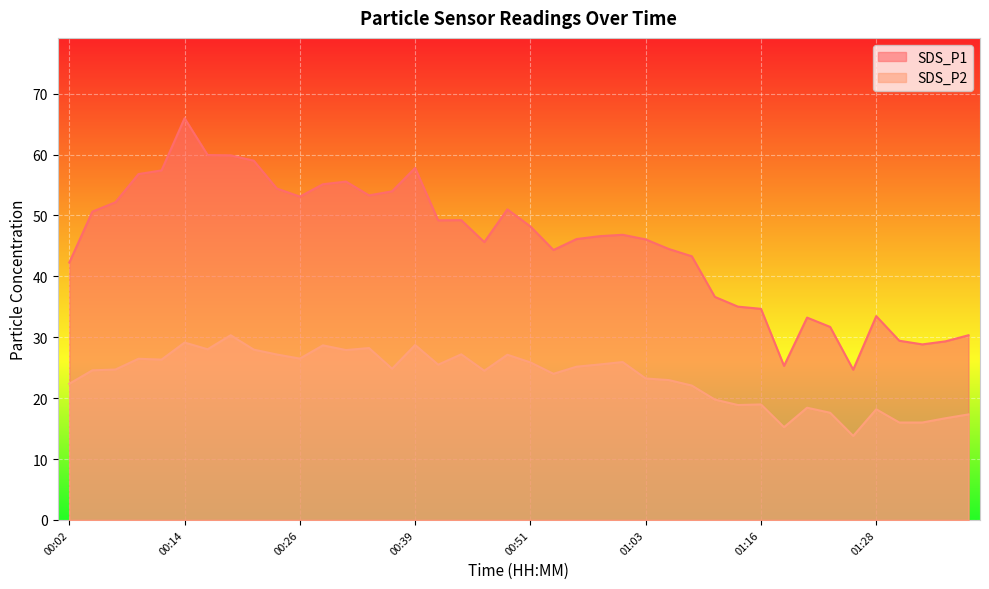

Which category has the highest value across all series?

00:14